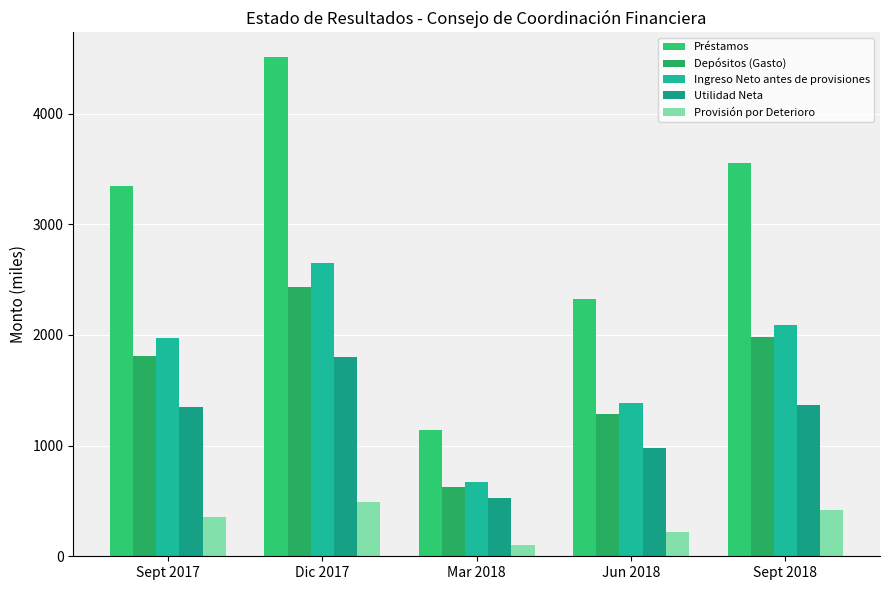

Reading right to left, what are all the values shown in this chart?

Préstamos: Sept 2018=3557.0	Jun 2018=2323.5	Mar 2018=1141.5	Dic 2017=4508.3	Sept 2017=3349.1
Depósitos (Gasto): Sept 2018=1983.1	Jun 2018=1286.3	Mar 2018=629.1	Dic 2017=2434.3	Sept 2017=1806.2
Ingreso Neto antes de provisiones: Sept 2018=2087.2	Jun 2018=1384.4	Mar 2018=673.4	Dic 2017=2645.9	Sept 2017=1969.2
Utilidad Neta: Sept 2018=1368.1	Jun 2018=978.0	Mar 2018=523.4	Dic 2017=1796.7	Sept 2017=1348.0
Provisión por Deterioro: Sept 2018=421.5	Jun 2018=218.3	Mar 2018=106.1	Dic 2017=490.7	Sept 2017=354.5